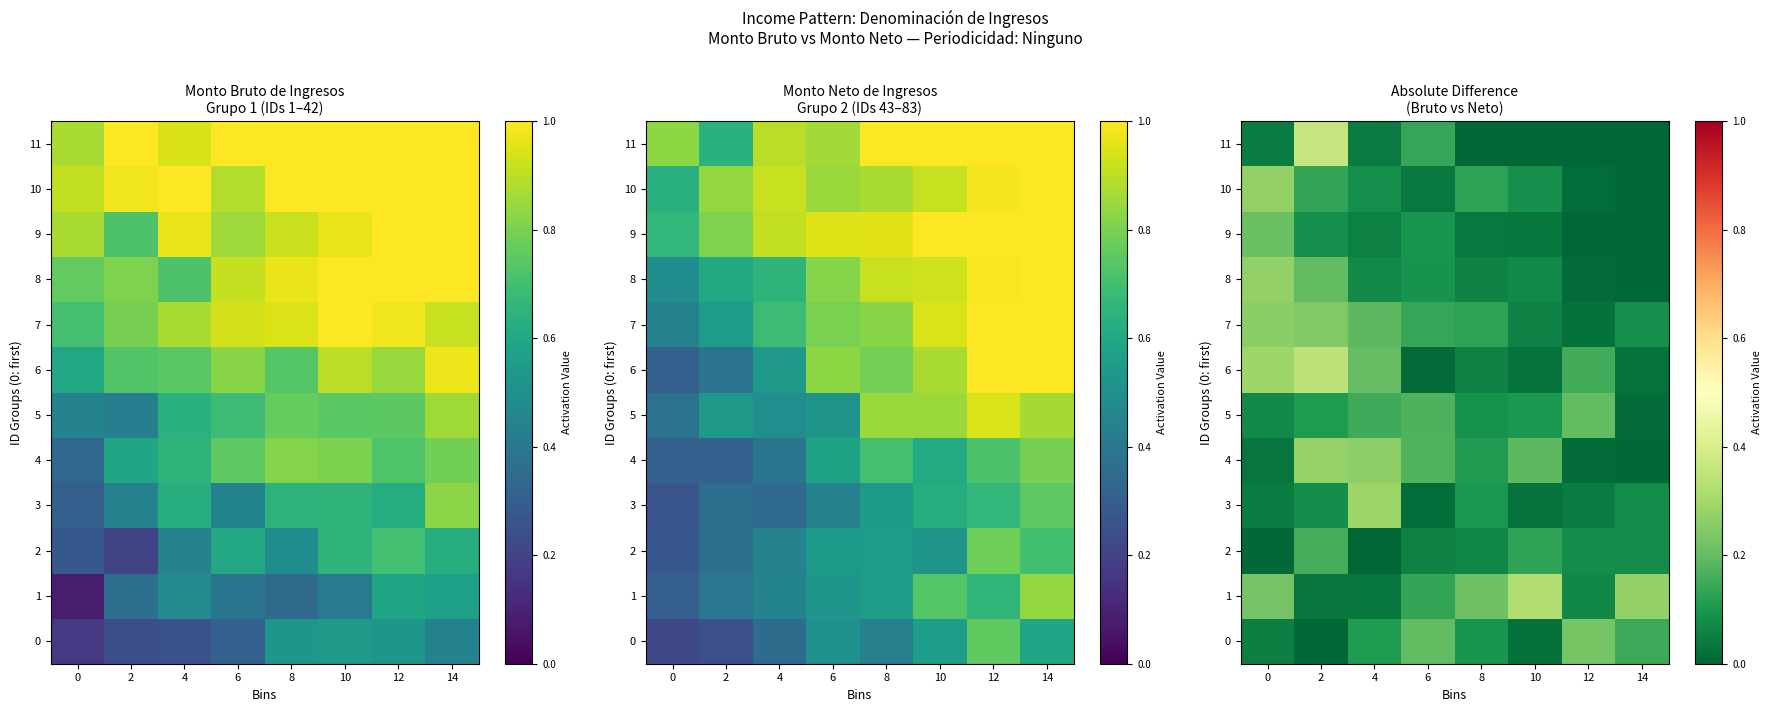

What is the greatest value displayed?

0.4